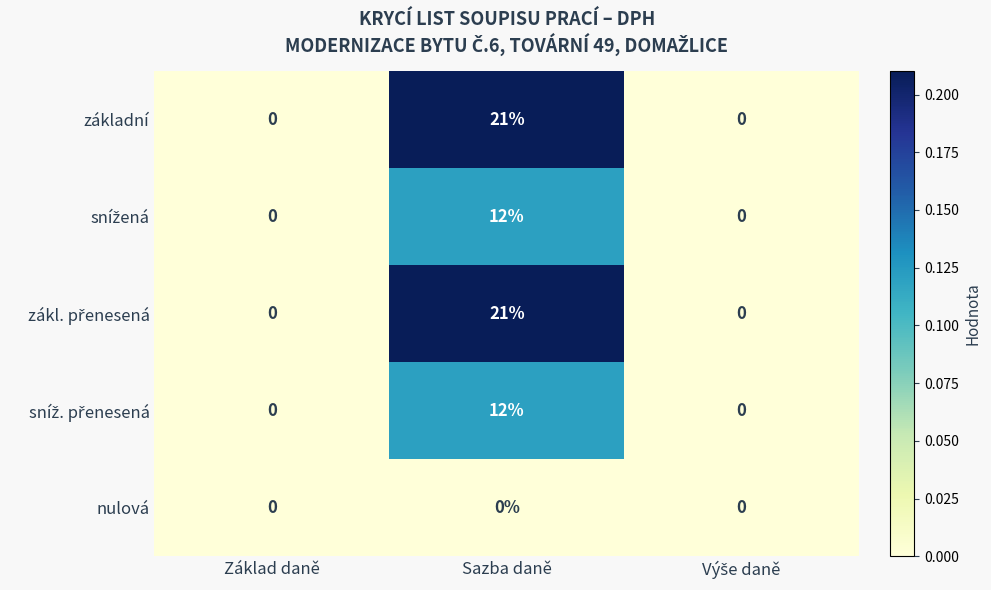

What is the difference between the maximum and second lowest values in the základní series?

21